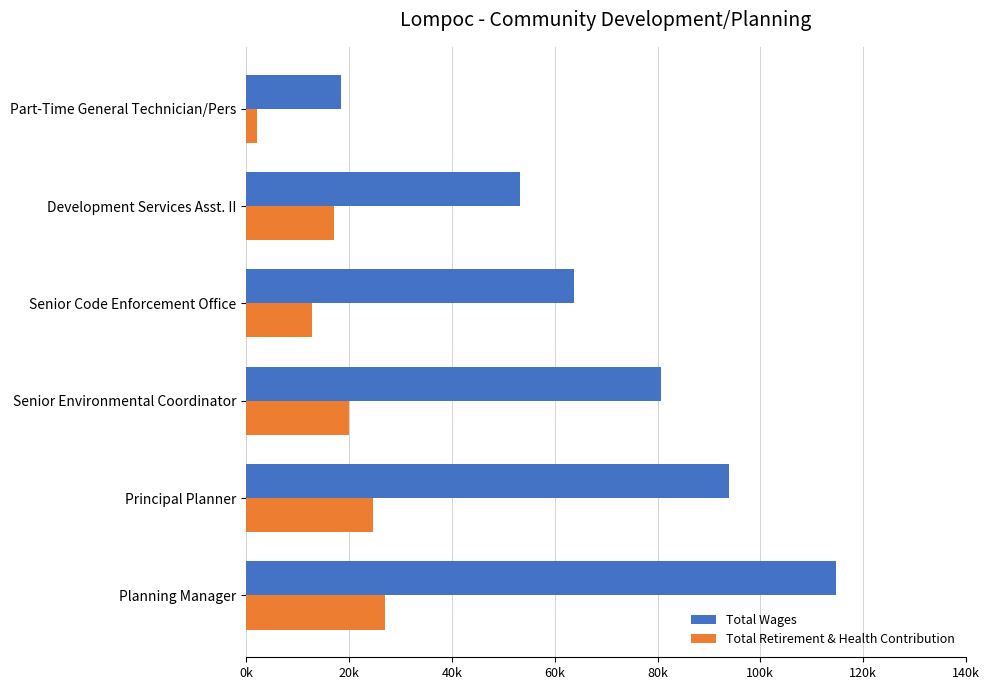

What is the value of the Total Retirement & Health Contribution bar at the 4th from the left?

12791